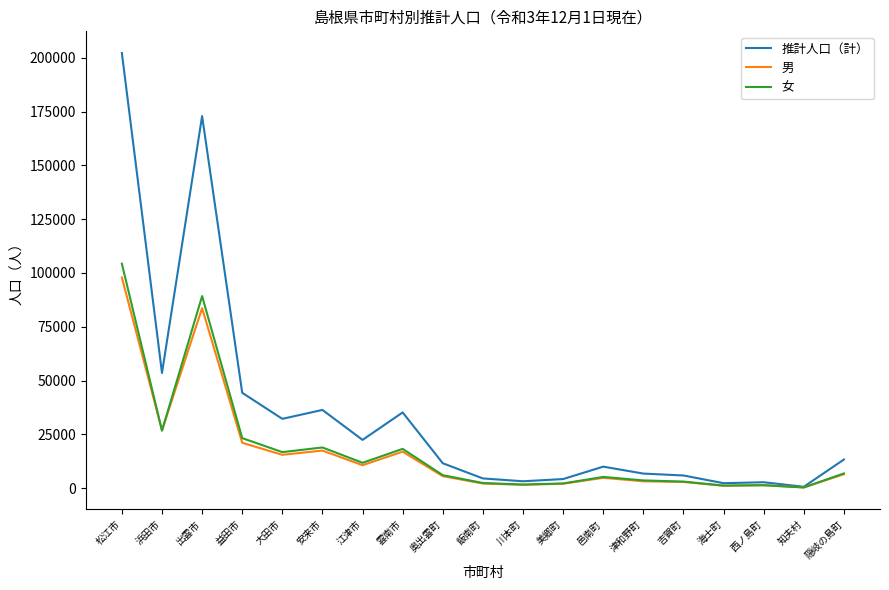

The 男 series shows 21059 at 益田市. True or false?

True